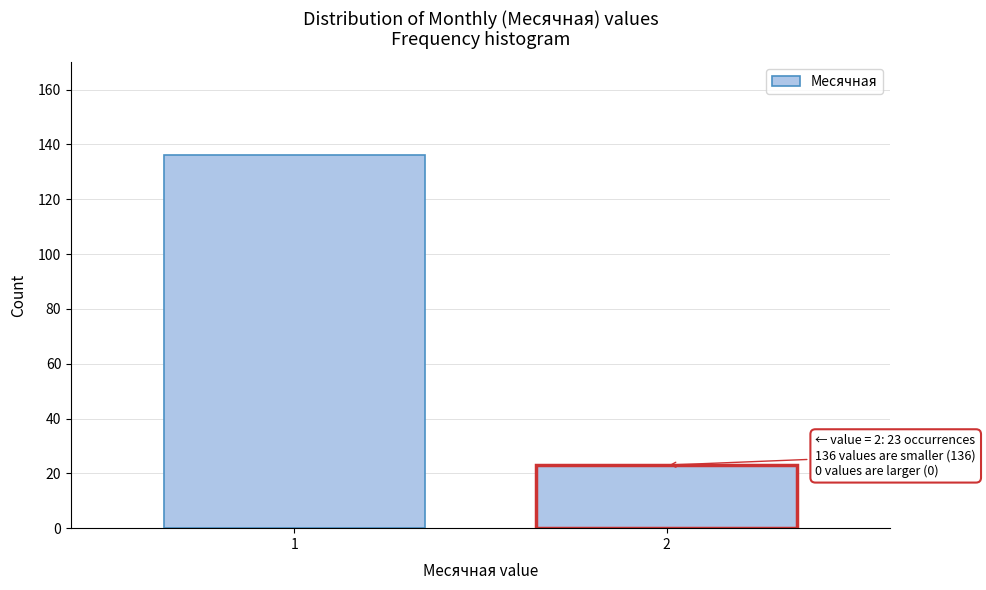

Reading left to right, what are all the values shown in this chart?

1=136	2=23